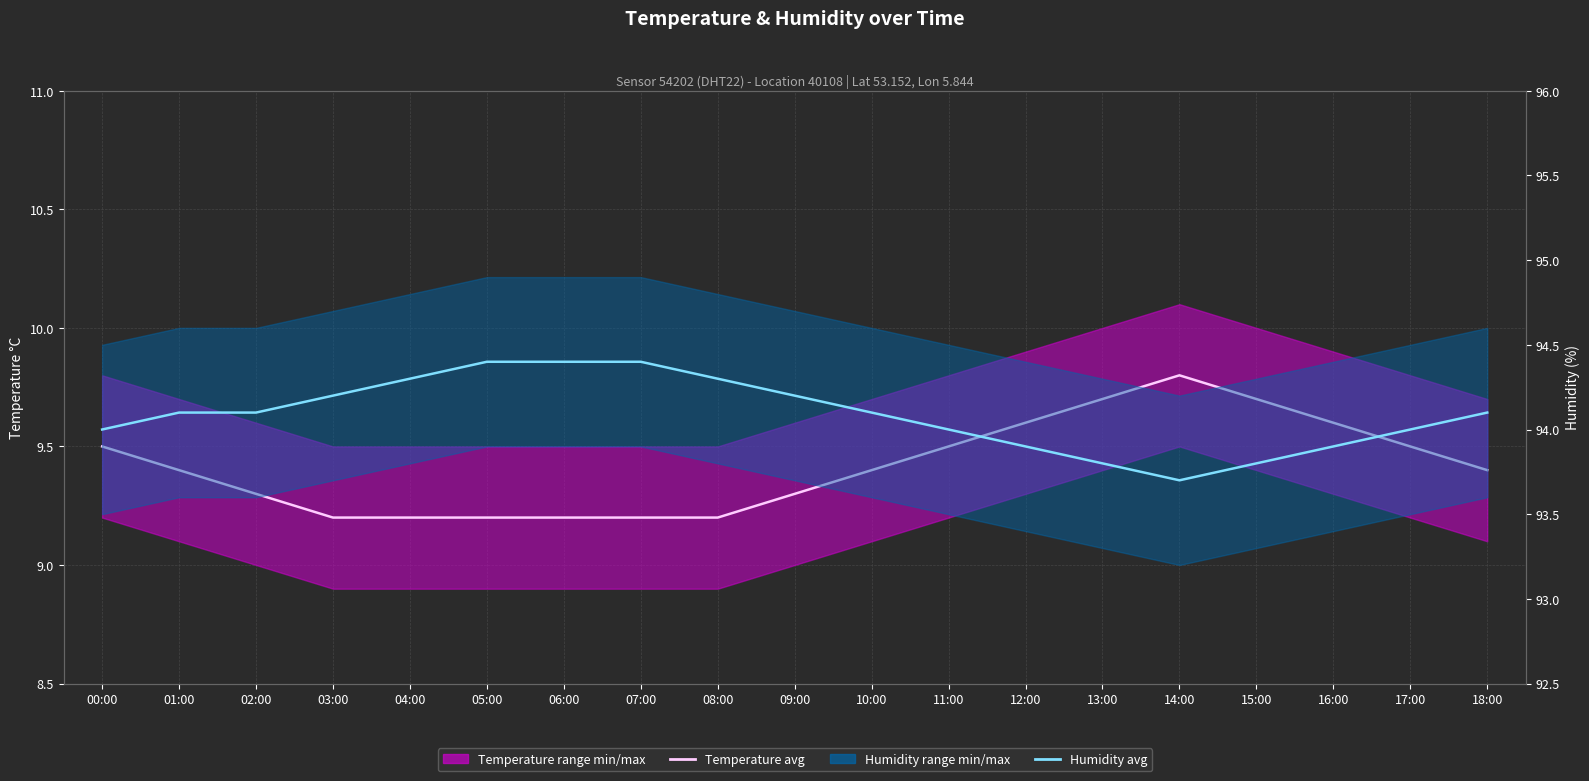

Which series has the largest total across all categories?

Humidity avg